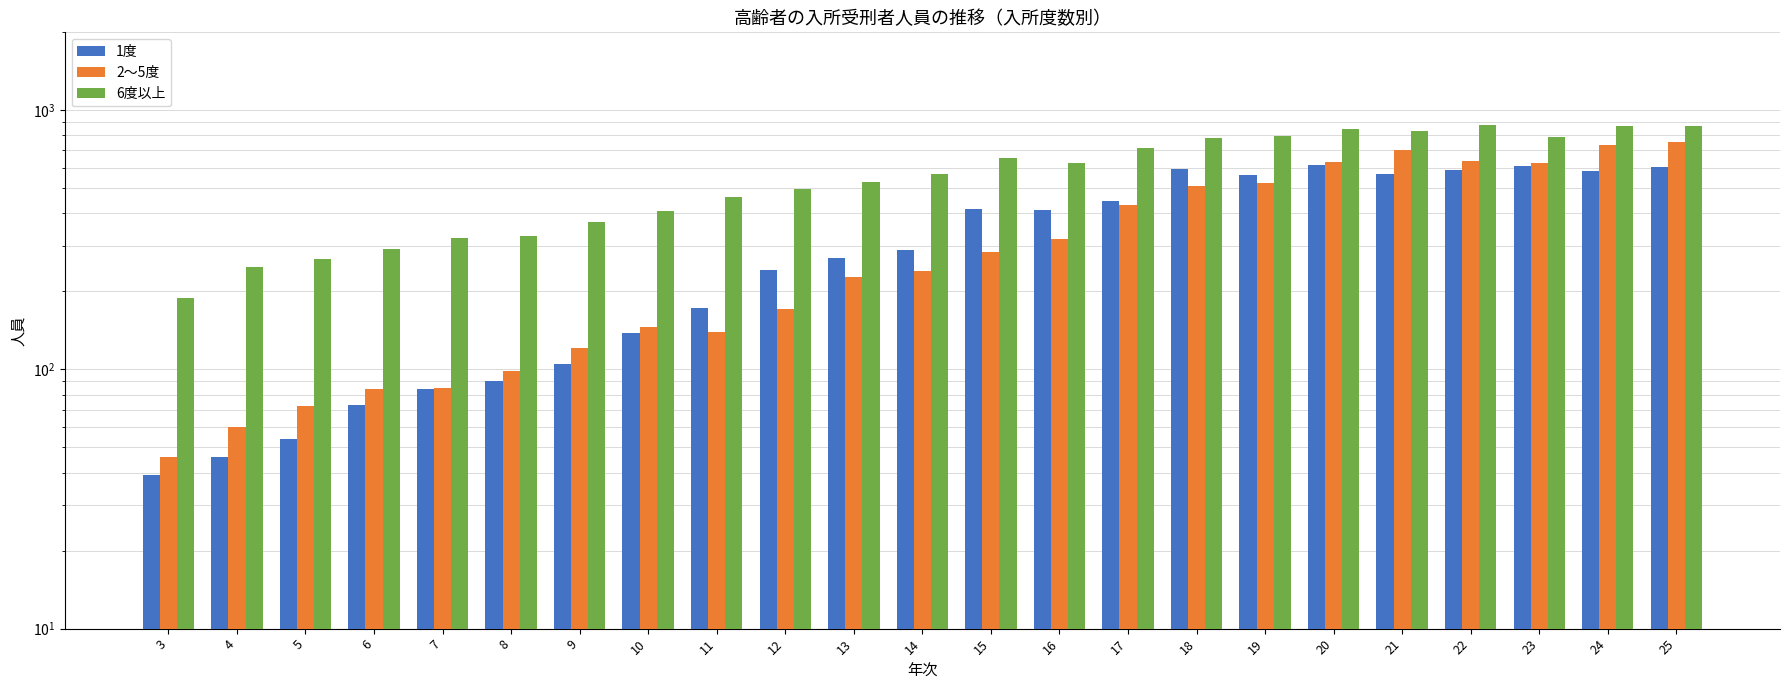

At which label is 6度以上 closest to 534?

13